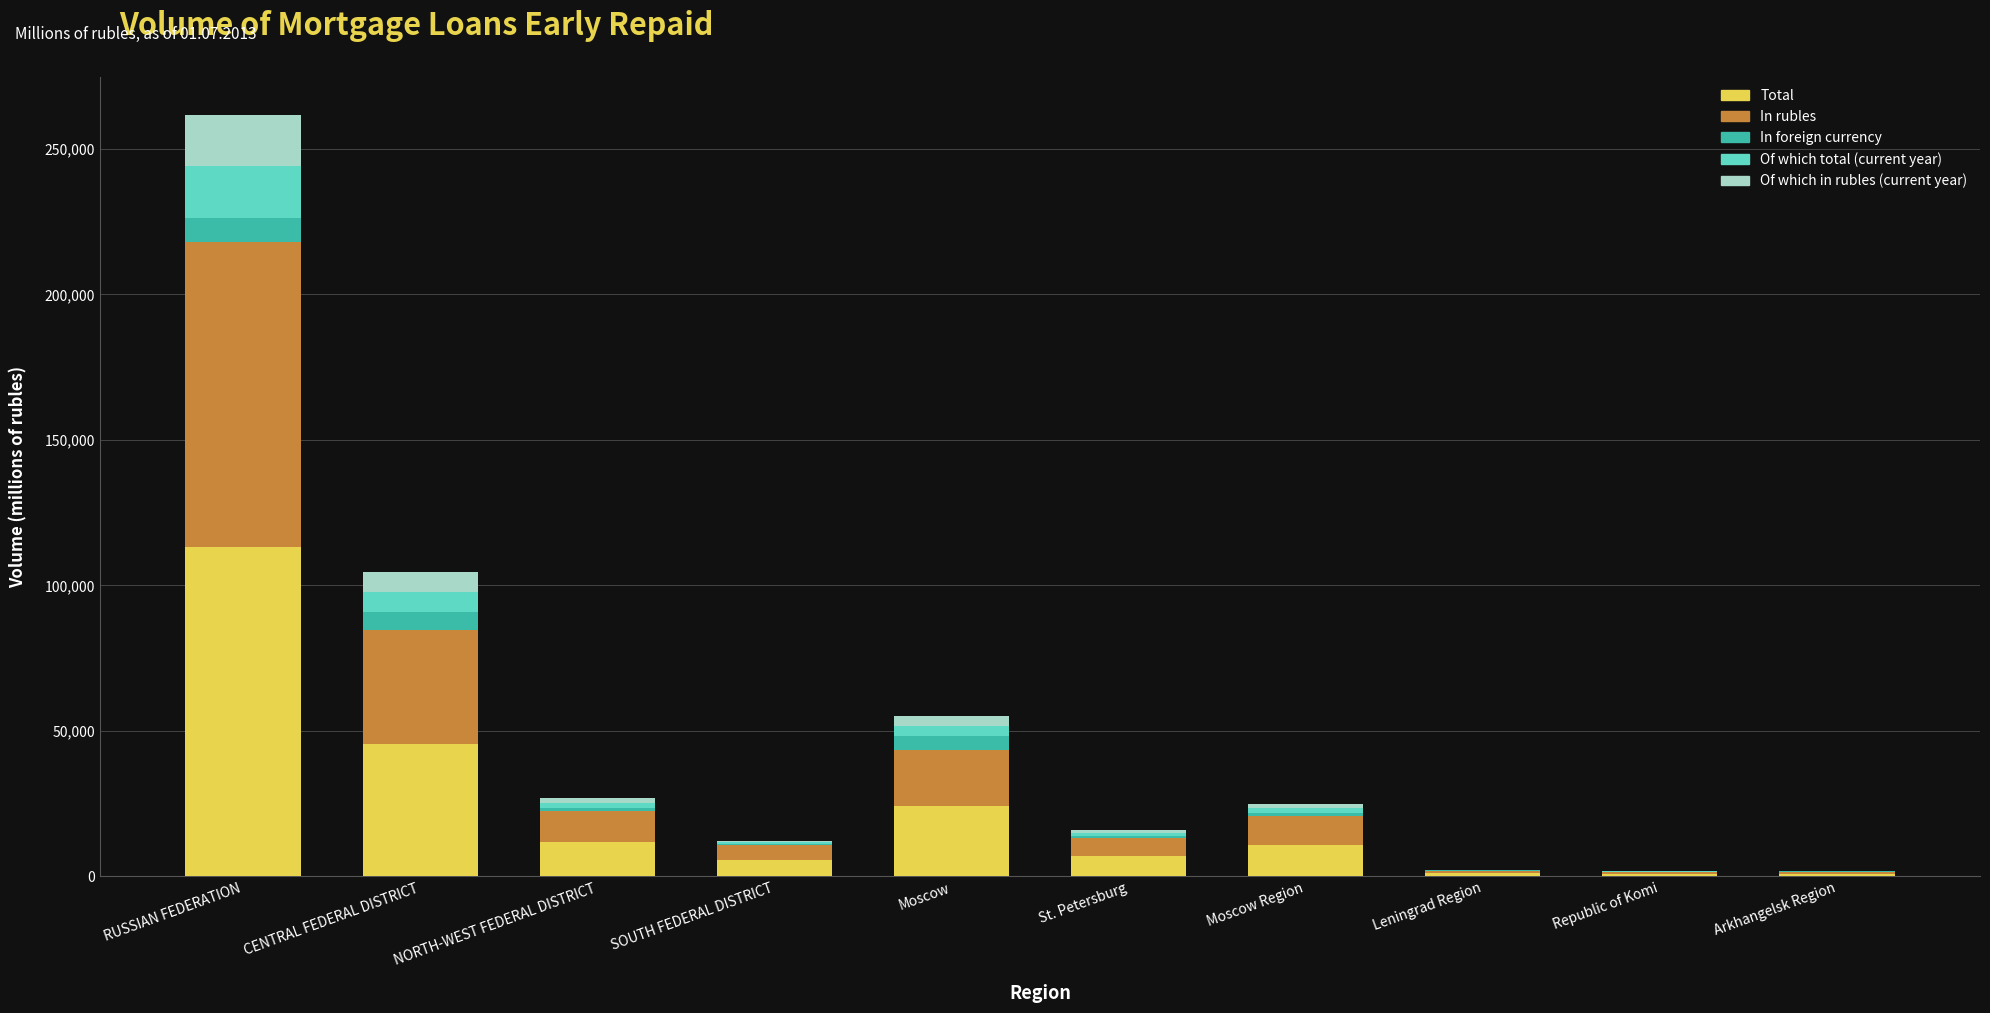

At which label does Total reach its peak?

RUSSIAN FEDERATION